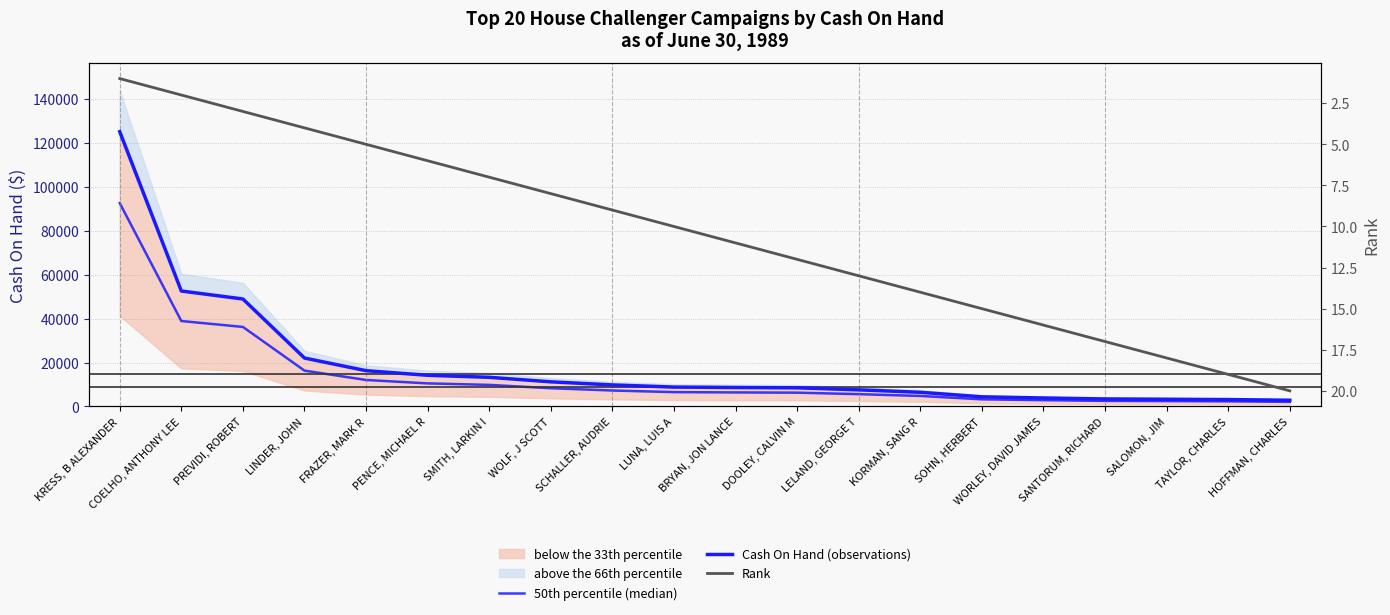

Reading left to right, extract all data points from this chart.

50th percentile (median): 92546.6	38881.8	36193.4	16308.1	12048.7	10496.9	9816.8	8296.1	7252.0	6524.6	6381.8	6278.9	5600.3	4775.2	3244.9	2854.2	2532.3	2428.7	2316.2	2092.0
Cash On Hand (observations): 125063.0	52543.0	48910.0	22038.0	16282.0	14185.0	13266.0	11211.0	9800.0	8817.0	8624.0	8485.0	7568.0	6453.0	4385.0	3857.0	3422.0	3282.0	3130.0	2827.0
Rank: 1.0	2.0	3.0	4.0	5.0	6.0	7.0	8.0	9.0	10.0	11.0	12.0	13.0	14.0	15.0	16.0	17.0	18.0	19.0	20.0